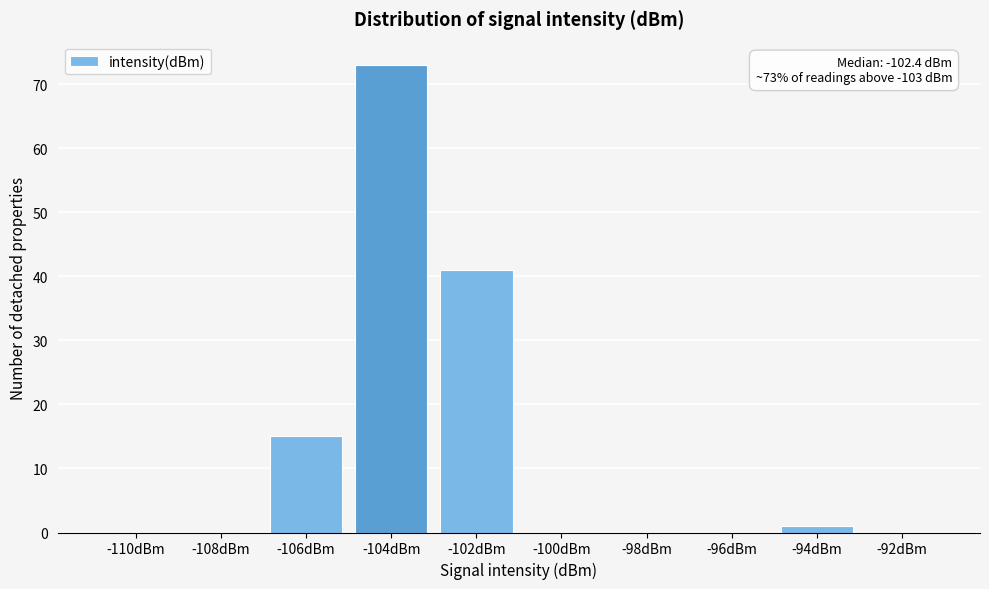

Reading left to right, what are all the values shown in this chart?

-110dBm=0	-108dBm=0	-106dBm=15	-104dBm=73	-102dBm=41	-100dBm=0	-98dBm=0	-96dBm=0	-94dBm=1	-92dBm=0